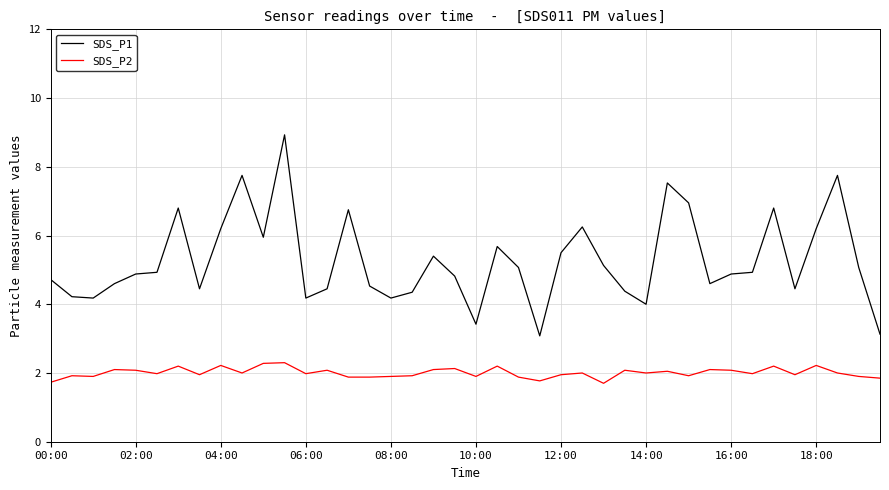

Which series has the largest range (max minus min)?

SDS_P1